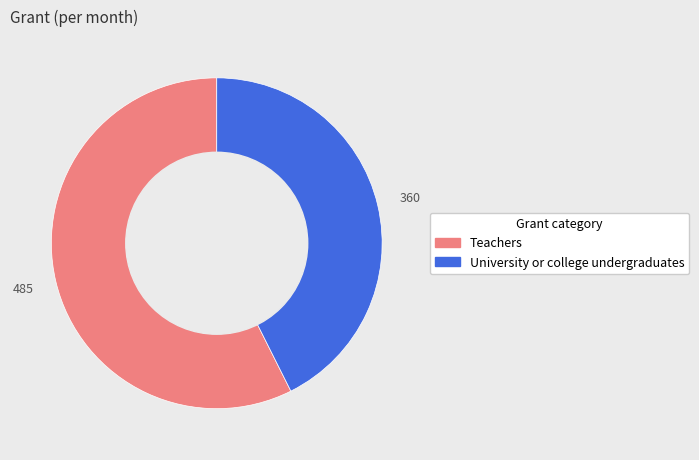

True or false: University or college undergraduates accounts for 34% of the total.

False